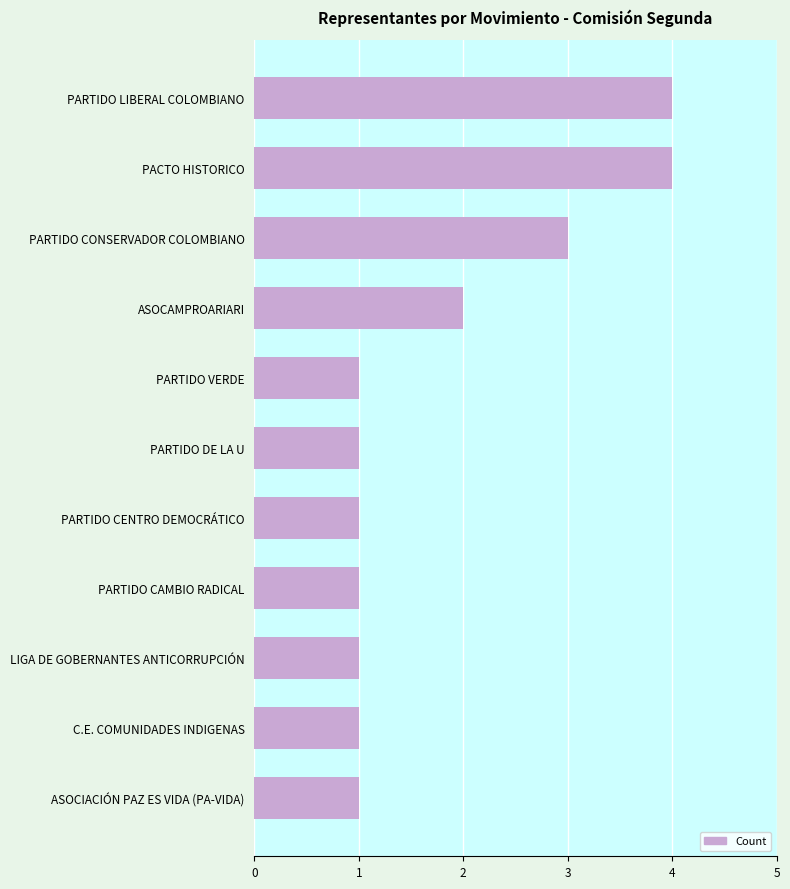

What is the difference between the maximum and minimum values?

3